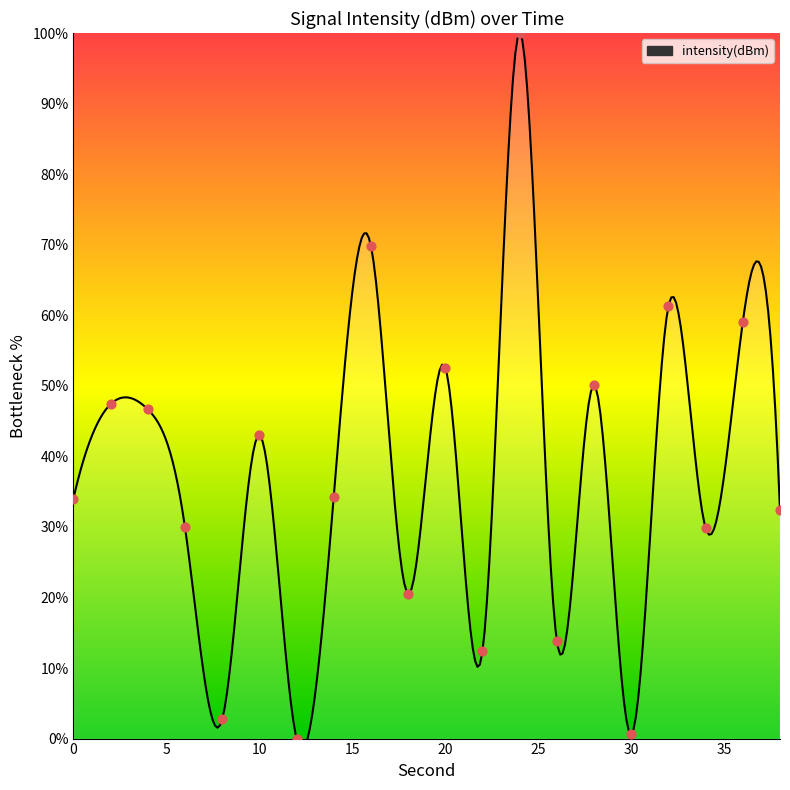

Between 16 and 2, which is larger?

16